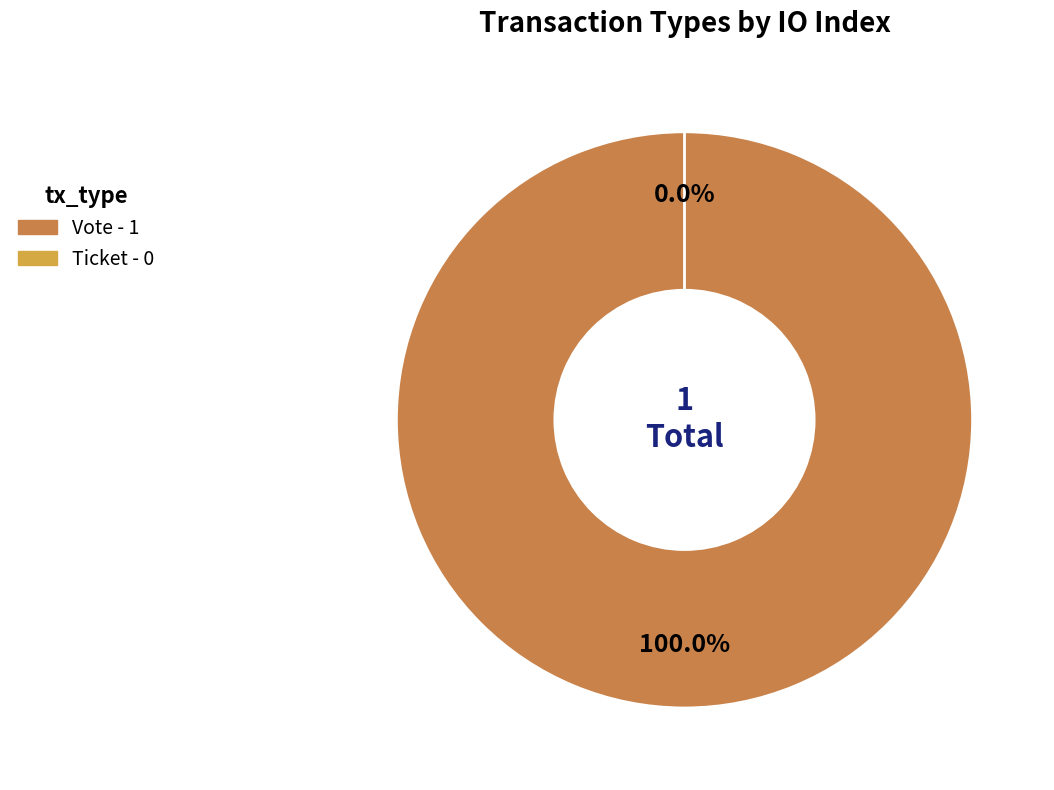

To the nearest percent, what is the combined percentage of Ticket and Vote?

100%